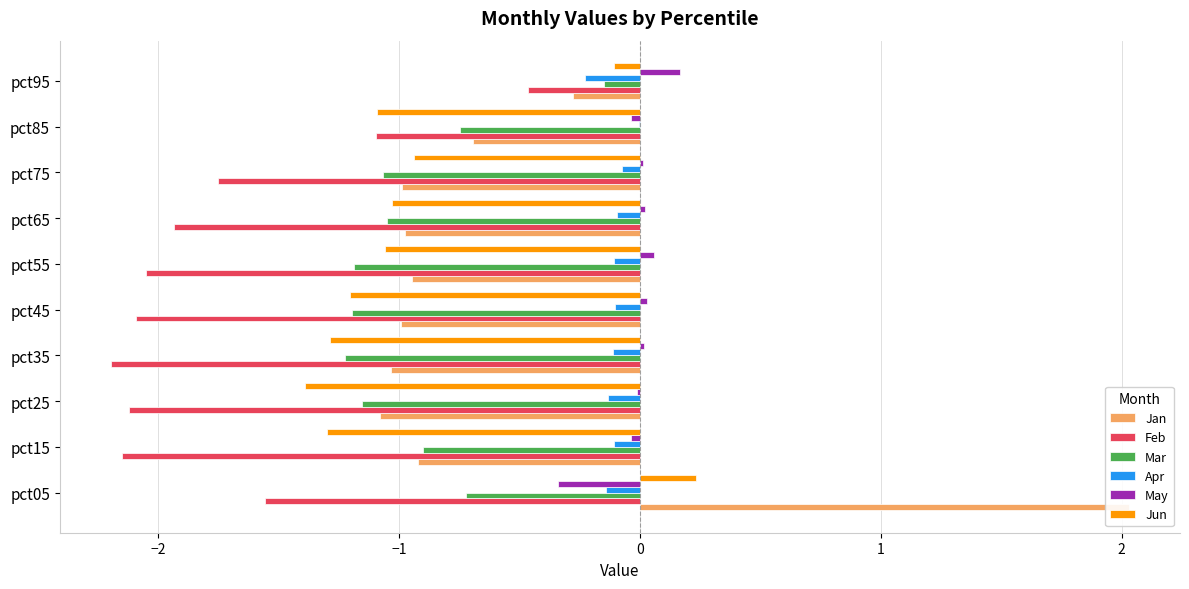

What is the difference between the second highest and second lowest values in the Mar series?

0.5